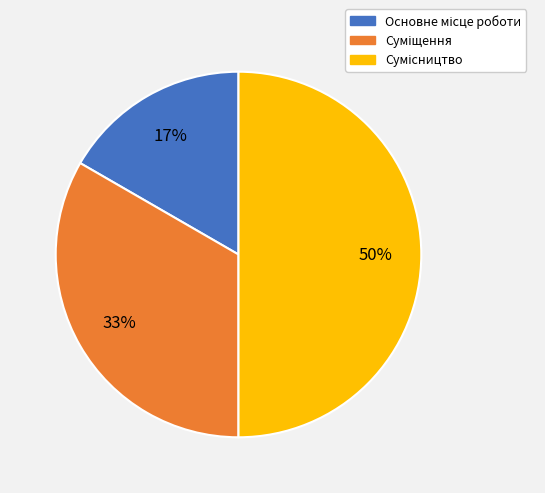

To the nearest percent, what is the average slice percentage?

33%